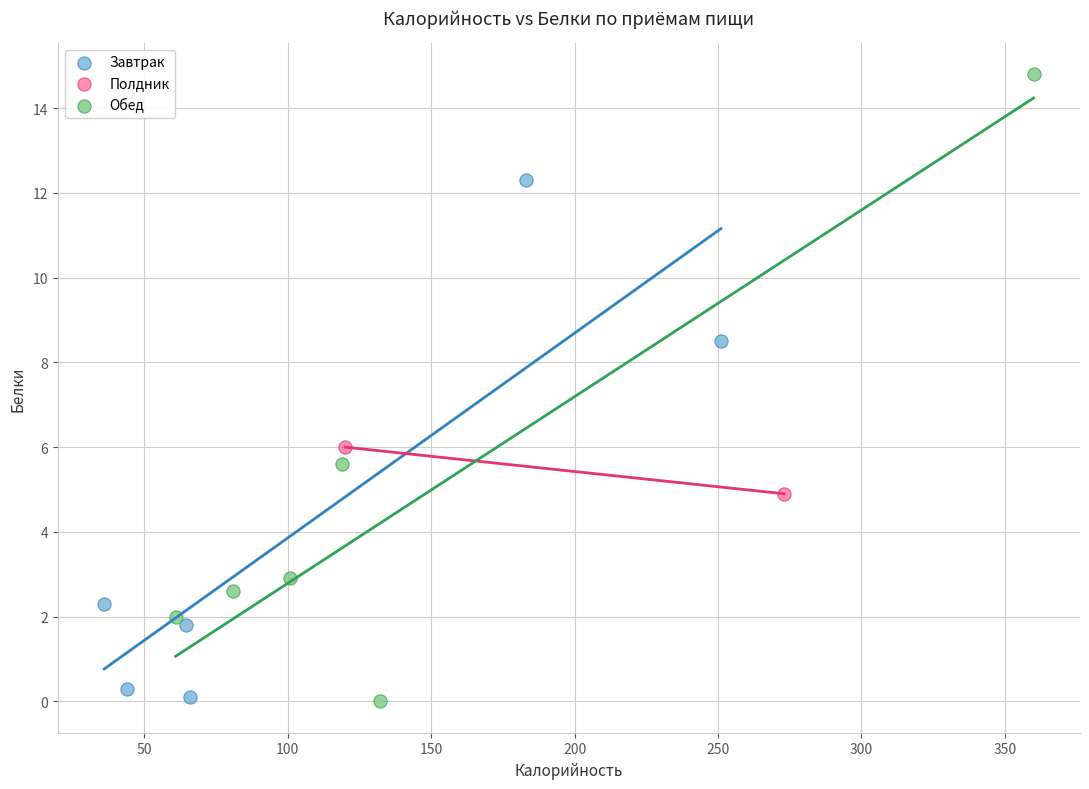

Which series has the largest Y range (max minus min)?

Обед